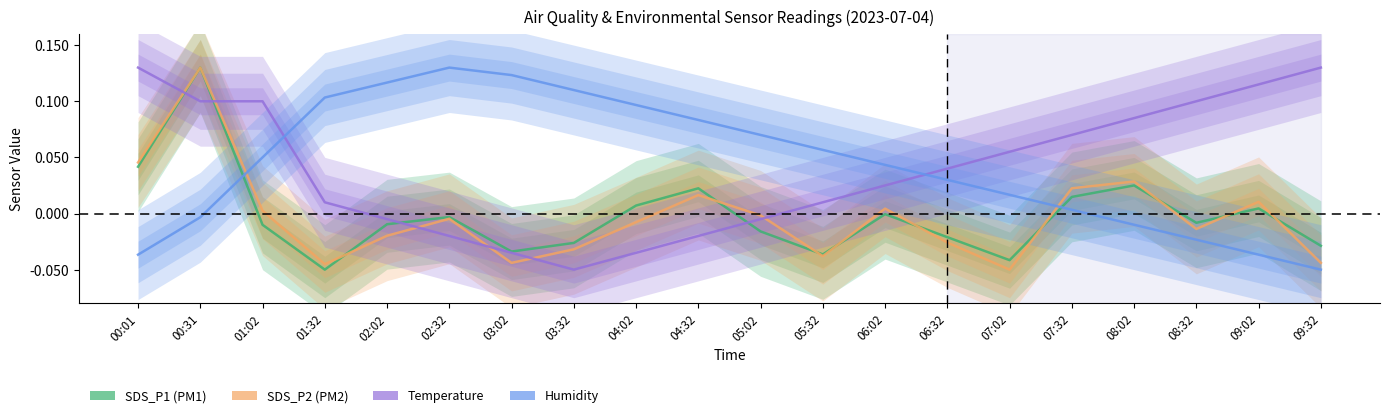

At which category is the sum across all series the highest?

00:31